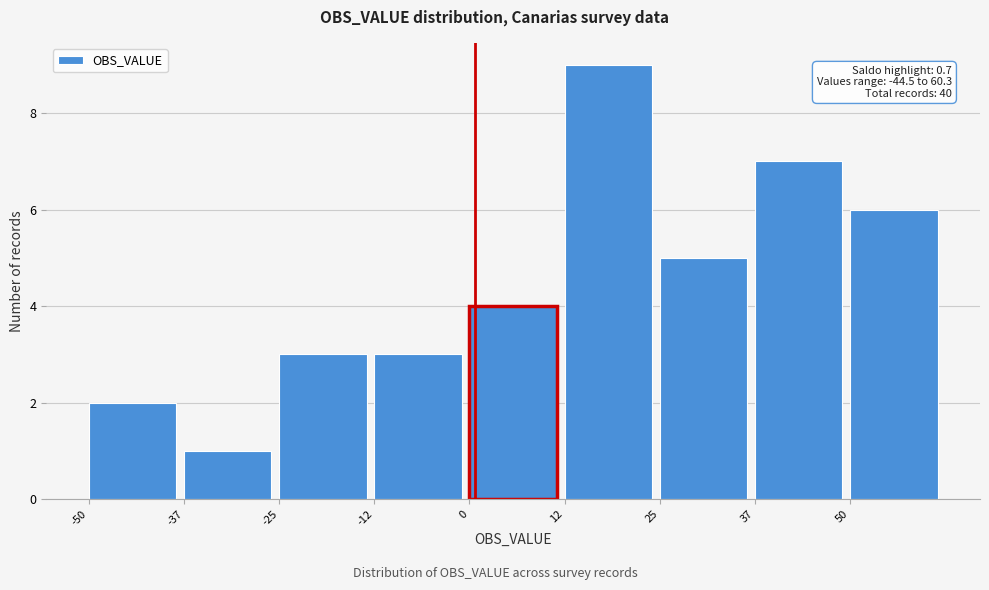

Which range on the x-axis has the tallest bar?

12.5 to 25.0